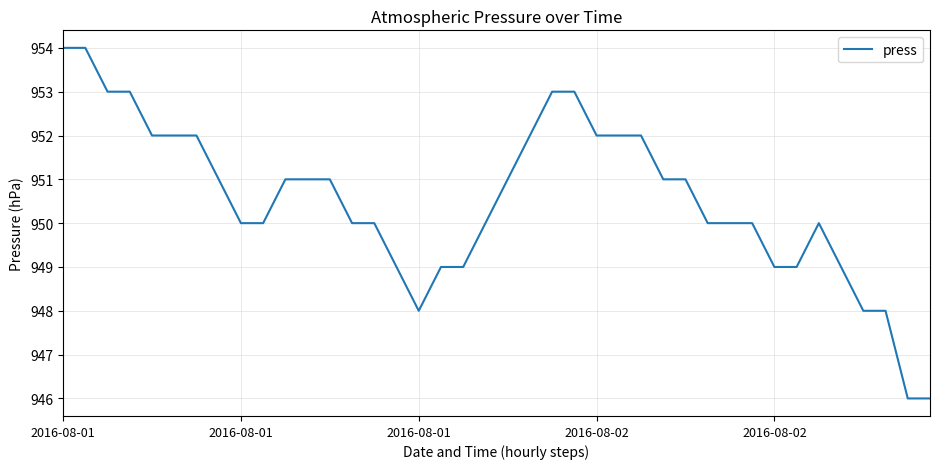

What is the smallest value displayed?

946